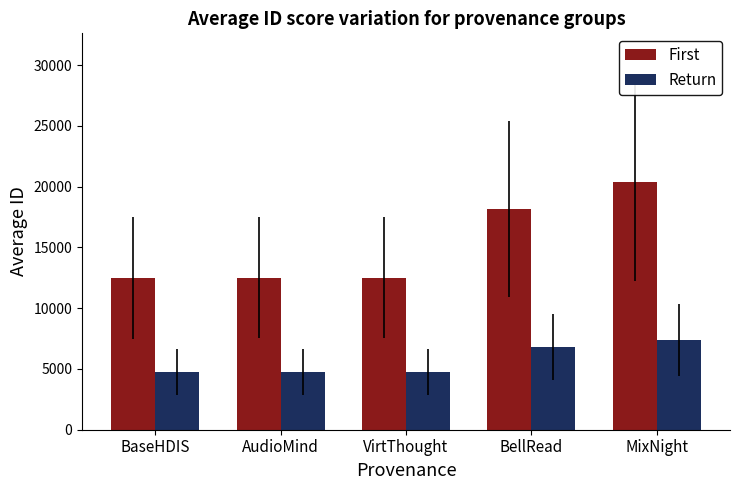

Which category has the highest value in the Return series?

MixNight